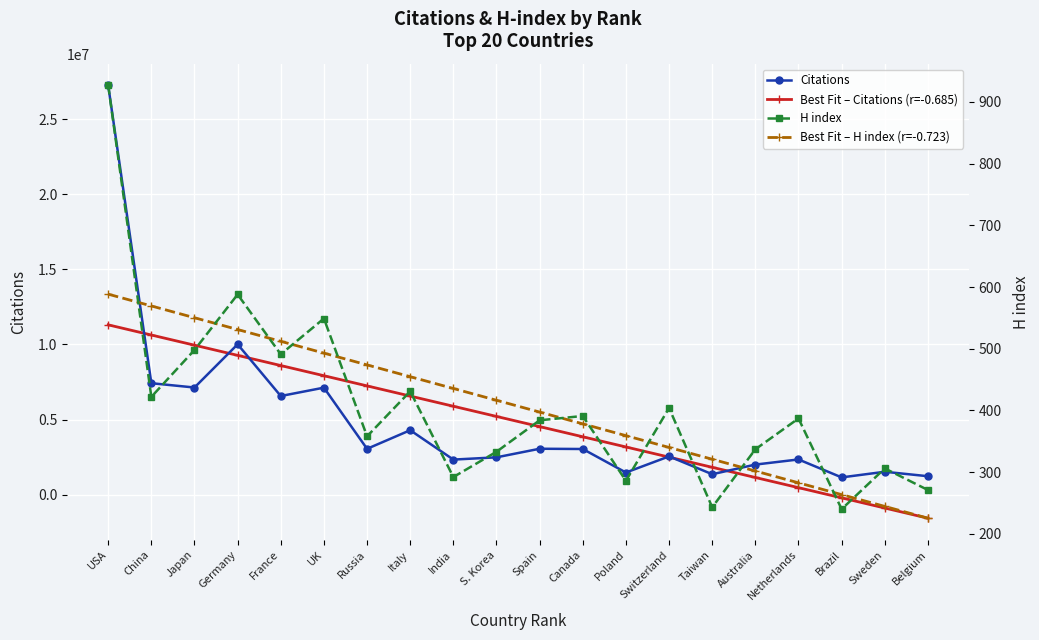

Reading left to right, list all the values displayed in this chart.

Citations: USA=27255712.0	China=7420539.0	Japan=7133282.0	Germany=10012088.0	France=6567121.0	UK=7124716.0	Russia=3051124.0	Italy=4290546.0	India=2334366.0	S. Korea=2484615.0	Spain=3056502.0	Canada=3039210.0	Poland=1472912.0	Switzerland=2547695.0	Taiwan=1359508.0	Australia=2002030.0	Netherlands=2343551.0	Brazil=1149110.0	Sweden=1523976.0	Belgium=1226855.0
Best Fit – Citations (r=-0.685): USA=11307430.3	China=10629782.2	Japan=9952134.0	Germany=9274485.9	France=8596837.7	UK=7919189.6	Russia=7241541.4	Italy=6563893.3	India=5886245.1	S. Korea=5208597.0	Spain=4530948.8	Canada=3853300.7	Poland=3175652.5	Switzerland=2498004.4	Taiwan=1820356.2	Australia=1142708.1	Netherlands=465059.9	Brazil=-212588.2	Sweden=-890236.4	Belgium=-1567884.5
H index: USA=927.0	China=422.0	Japan=498.0	Germany=588.0	France=491.0	UK=549.0	Russia=358.0	Italy=431.0	India=292.0	S. Korea=333.0	Spain=384.0	Canada=391.0	Poland=286.0	Switzerland=404.0	Taiwan=243.0	Australia=337.0	Netherlands=387.0	Brazil=240.0	Sweden=306.0	Belgium=271.0
Best Fit – H index (r=-0.723): USA=588.5	China=569.4	Japan=550.3	Germany=531.1	France=512.0	UK=492.9	Russia=473.8	Italy=454.7	India=435.6	S. Korea=416.5	Spain=397.3	Canada=378.2	Poland=359.1	Switzerland=340.0	Taiwan=320.9	Australia=301.8	Netherlands=282.7	Brazil=263.5	Sweden=244.4	Belgium=225.3